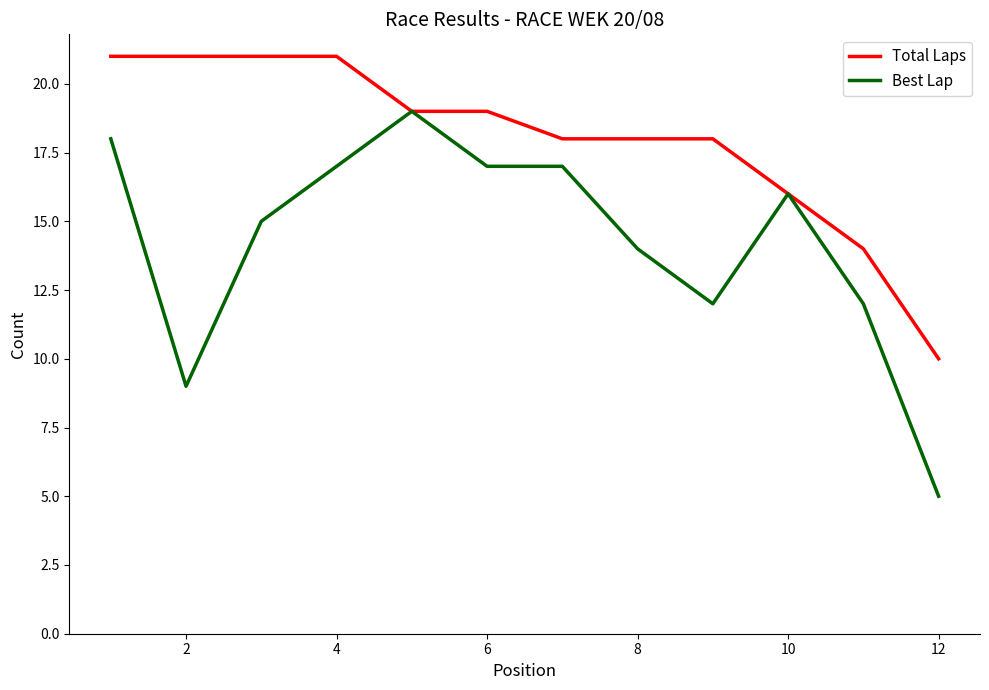

True or false: Best Lap has more than 1 points higher than both neighbors.

True